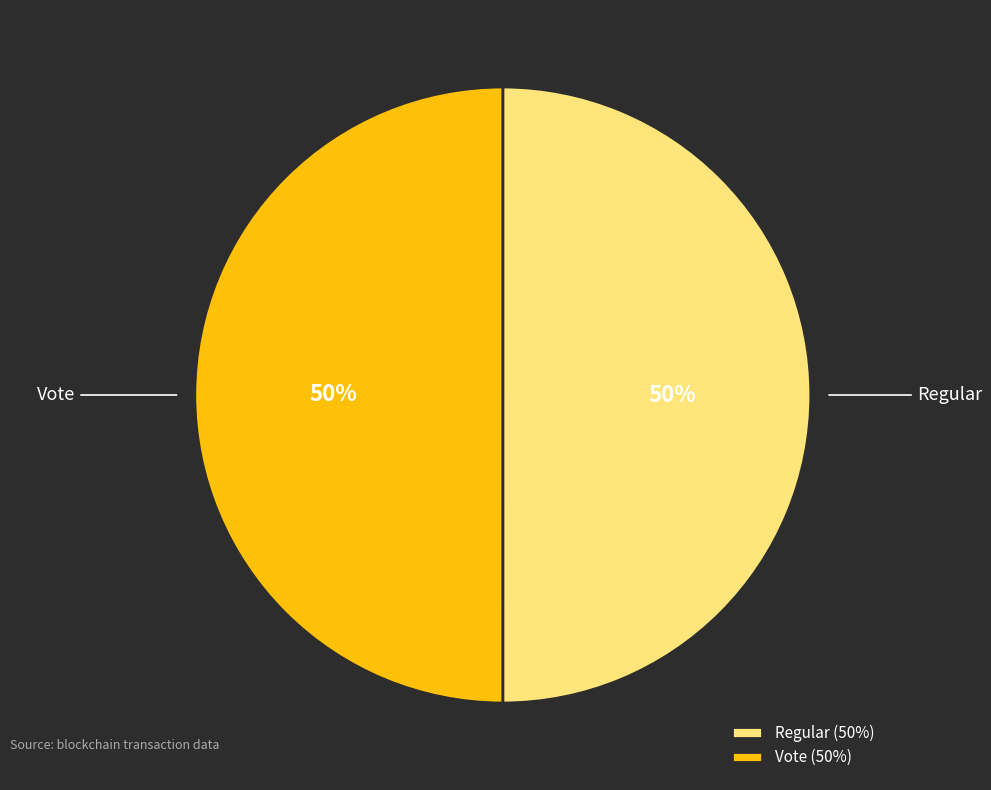

Is it true that Regular is 50% of the pie?

True